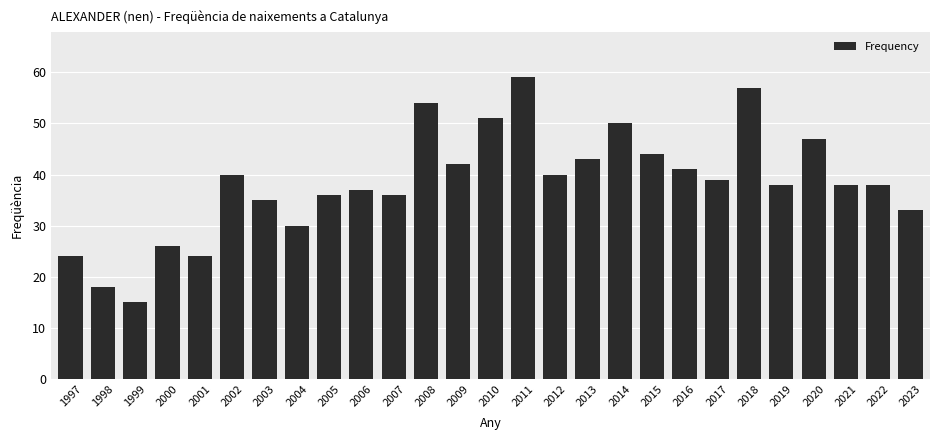

At which label is the value closest to 37?

2006